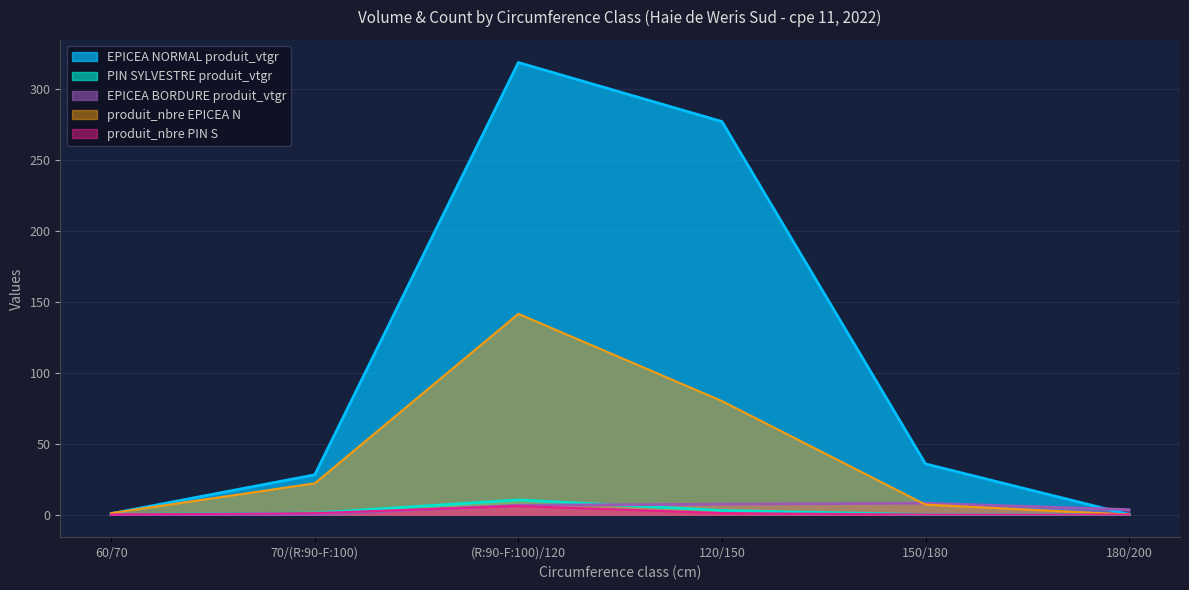

True or false: PIN SYLVESTRE produit_vtgr and produit_nbre EPICEA N intersect in this chart.

False